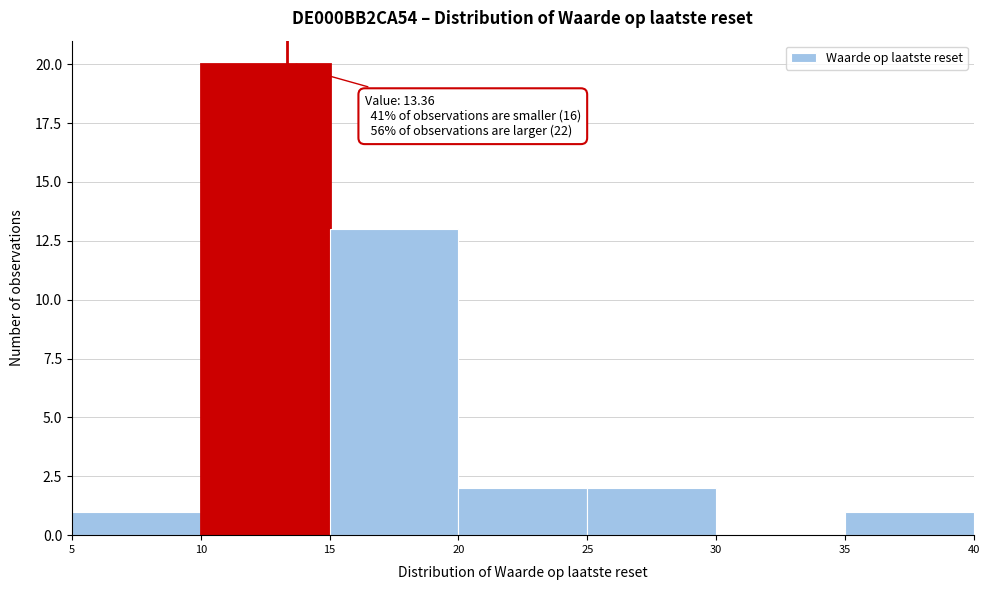

Which range on the x-axis has the tallest bar?

10 to 15